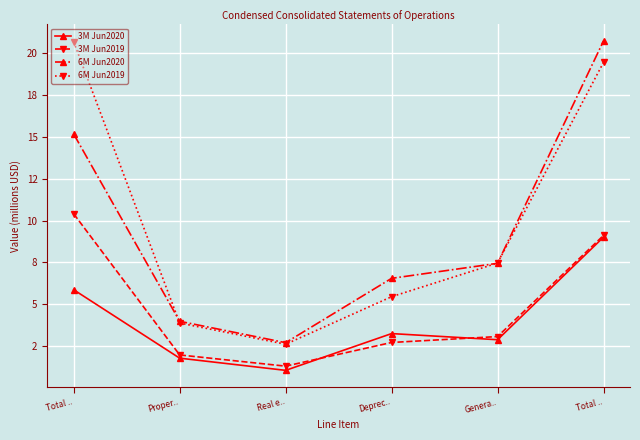

What is the difference between the highest and lowest values at Proper..?

2.2